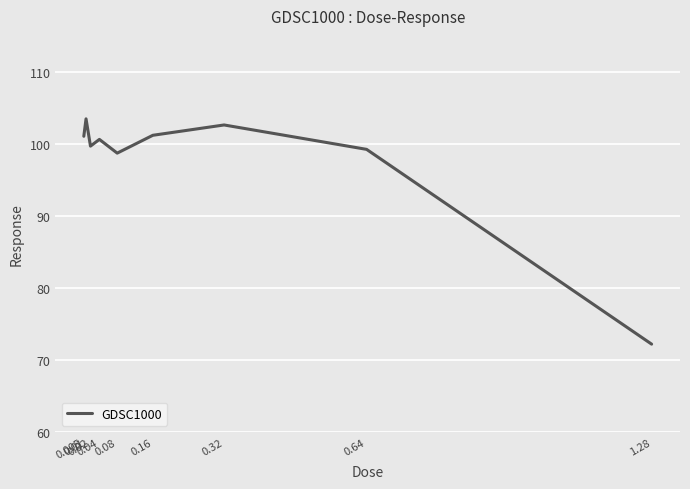

What is the minimum value shown in the chart?

72.2